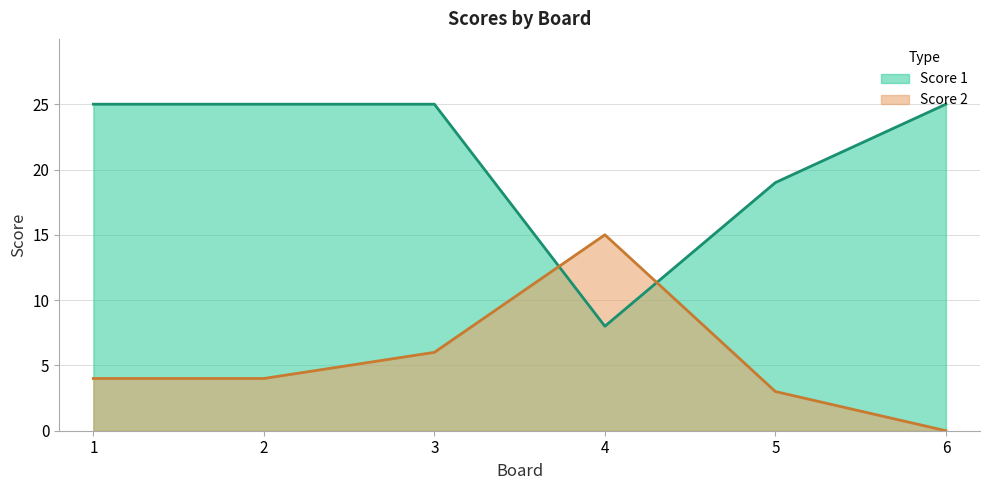

At which category does the chart reach its peak across all series?

1